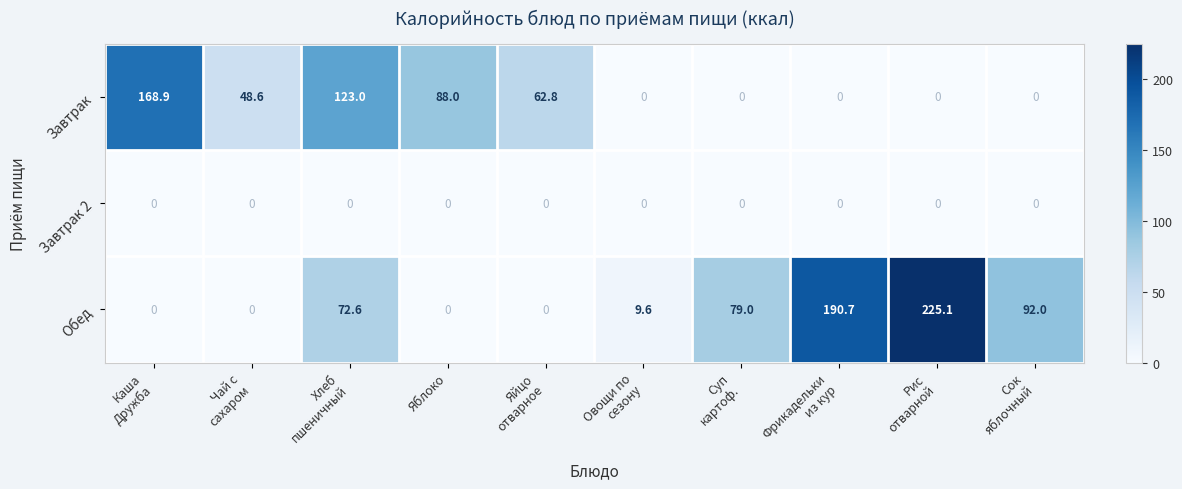

Rank the series by their average value, from lowest to highest.

Завтрак 2, Завтрак, Обед